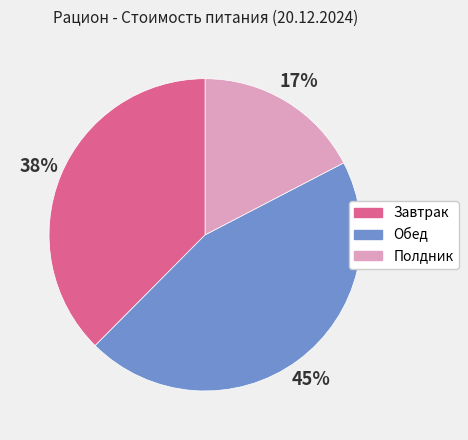

Which category has the biggest portion of the pie?

Обед